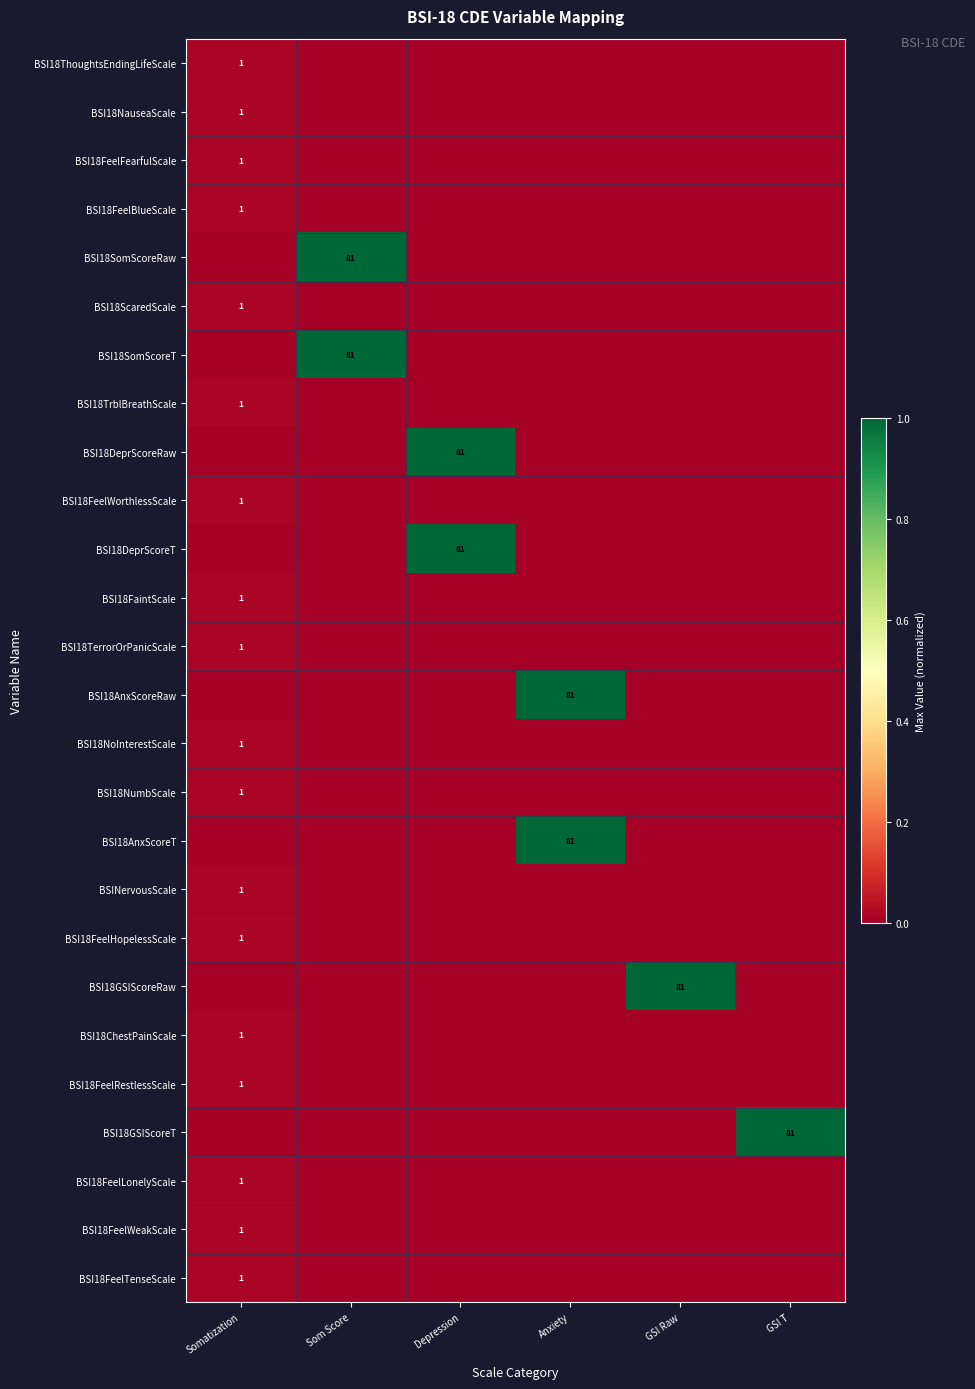

Which series changed the most between Anxiety and GSI T?

BSI18AnxScoreRaw